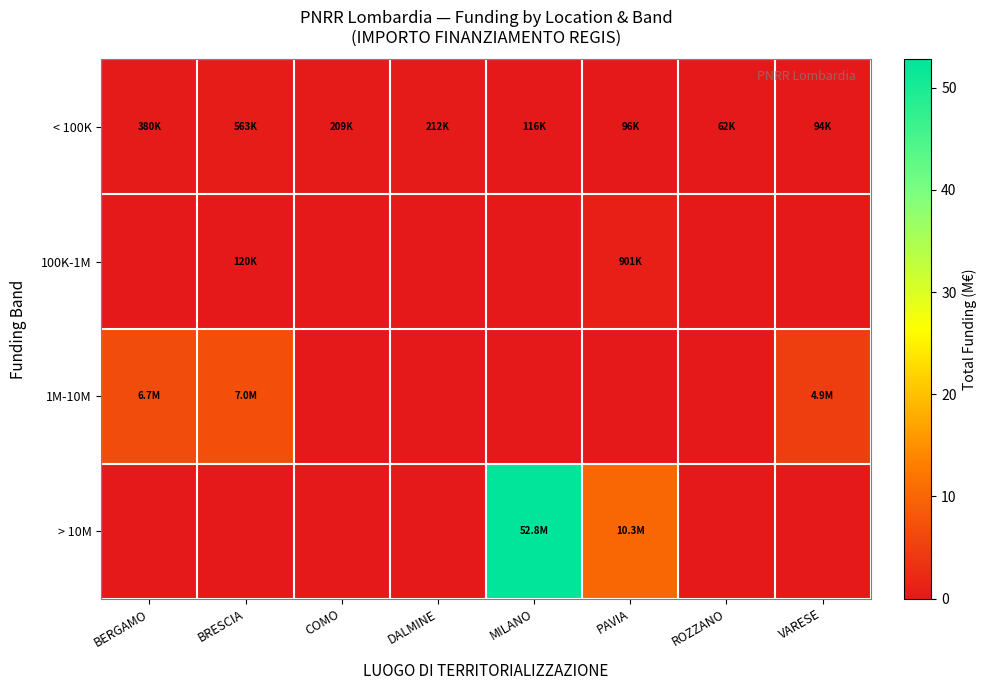

What is the difference between the highest and lowest values at BRESCIA?

7.0